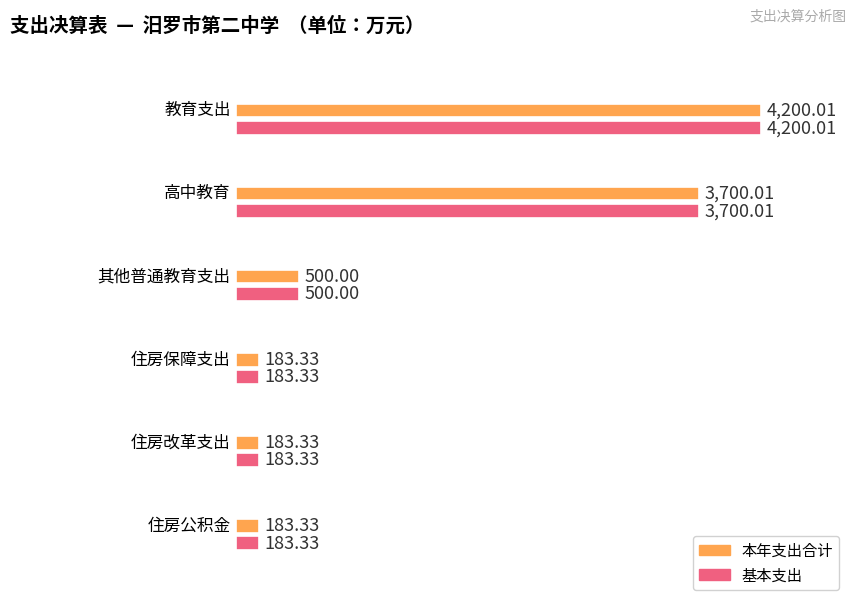

What is the label of the 4th bar from the right?

其他普通教育支出